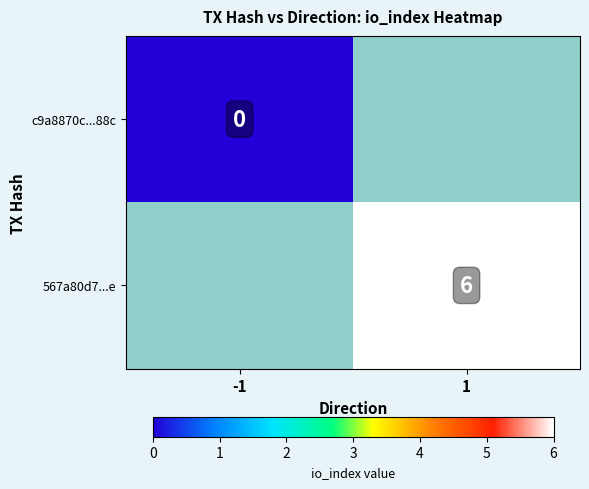

How many categories are shown in the chart?

2